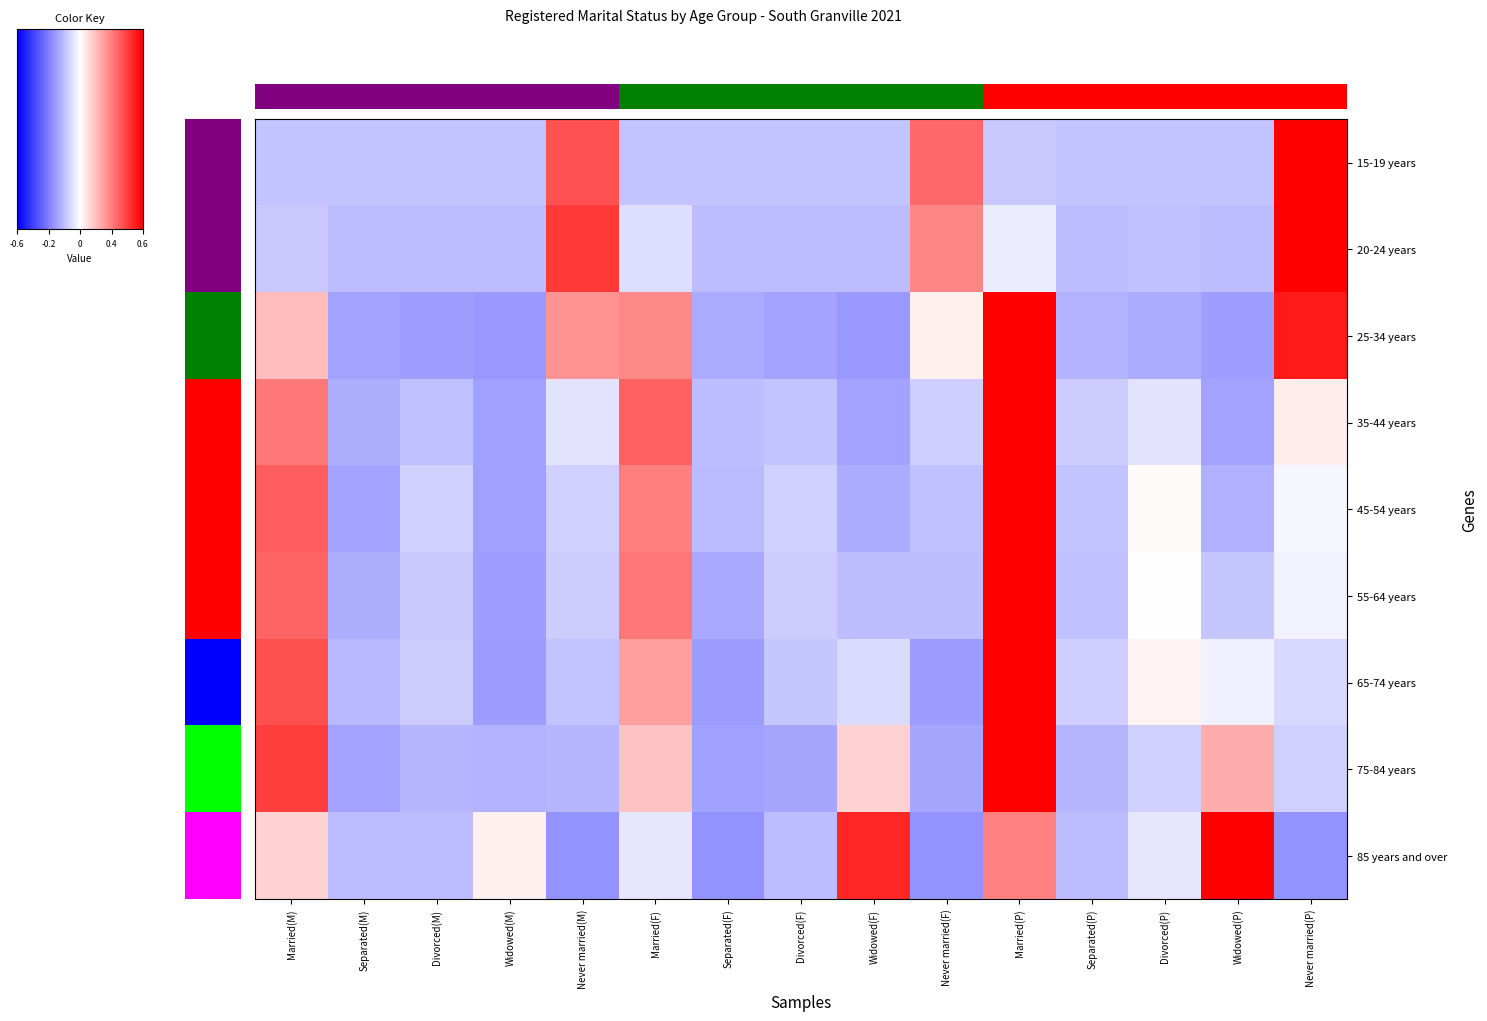

Reading right to left, transcribe all the data shown in this chart.

15-19 years: Never married(P)=3.0	Widowed(P)=-0.5	Divorced(P)=-0.5	Separated(P)=-0.5	Married(P)=-0.4	Never married(F)=1.2	Widowed(F)=-0.5	Divorced(F)=-0.5	Separated(F)=-0.5	Married(F)=-0.5	Never married(M)=1.3	Widowed(M)=-0.5	Divorced(M)=-0.5	Separated(M)=-0.5	Married(M)=-0.5
20-24 years: Never married(P)=3.0	Widowed(P)=-0.5	Divorced(P)=-0.5	Separated(P)=-0.5	Married(P)=-0.2	Never married(F)=0.9	Widowed(F)=-0.5	Divorced(F)=-0.5	Separated(F)=-0.5	Married(F)=-0.3	Never married(M)=1.5	Widowed(M)=-0.5	Divorced(M)=-0.5	Separated(M)=-0.5	Married(M)=-0.4
25-34 years: Never married(P)=1.8	Widowed(P)=-0.8	Divorced(P)=-0.7	Separated(P)=-0.6	Married(P)=2.3	Never married(F)=0.1	Widowed(F)=-0.8	Divorced(F)=-0.7	Separated(F)=-0.7	Married(F)=0.9	Never married(M)=0.8	Widowed(M)=-0.8	Divorced(M)=-0.8	Separated(M)=-0.7	Married(M)=0.5
35-44 years: Never married(P)=0.1	Widowed(P)=-0.7	Divorced(P)=-0.2	Separated(P)=-0.4	Married(P)=3.0	Never married(F)=-0.4	Widowed(F)=-0.7	Divorced(F)=-0.5	Separated(F)=-0.5	Married(F)=1.2	Never married(M)=-0.2	Widowed(M)=-0.7	Divorced(M)=-0.5	Separated(M)=-0.6	Married(M)=1.1
45-54 years: Never married(P)=-0.1	Widowed(P)=-0.6	Divorced(P)=0.0	Separated(P)=-0.5	Married(P)=3.1	Never married(F)=-0.5	Widowed(F)=-0.6	Divorced(F)=-0.4	Separated(F)=-0.5	Married(F)=1.0	Never married(M)=-0.4	Widowed(M)=-0.7	Divorced(M)=-0.4	Separated(M)=-0.7	Married(M)=1.3
55-64 years: Never married(P)=-0.1	Widowed(P)=-0.4	Divorced(P)=-0.0	Separated(P)=-0.5	Married(P)=3.1	Never married(F)=-0.5	Widowed(F)=-0.5	Divorced(F)=-0.4	Separated(F)=-0.7	Married(F)=1.1	Never married(M)=-0.4	Widowed(M)=-0.8	Divorced(M)=-0.4	Separated(M)=-0.6	Married(M)=1.2
65-74 years: Never married(P)=-0.3	Widowed(P)=-0.1	Divorced(P)=0.1	Separated(P)=-0.4	Married(P)=3.1	Never married(F)=-0.8	Widowed(F)=-0.3	Divorced(F)=-0.4	Separated(F)=-0.8	Married(F)=0.8	Never married(M)=-0.5	Widowed(M)=-0.8	Divorced(M)=-0.4	Separated(M)=-0.6	Married(M)=1.4
75-84 years: Never married(P)=-0.4	Widowed(P)=0.7	Divorced(P)=-0.4	Separated(P)=-0.6	Married(P)=2.9	Never married(F)=-0.7	Widowed(F)=0.4	Divorced(F)=-0.7	Separated(F)=-0.7	Married(F)=0.5	Never married(M)=-0.6	Widowed(M)=-0.6	Divorced(M)=-0.6	Separated(M)=-0.7	Married(M)=1.5
85 years and over: Never married(P)=-0.8	Widowed(P)=2.7	Divorced(P)=-0.2	Separated(P)=-0.5	Married(P)=1.0	Never married(F)=-0.8	Widowed(F)=1.7	Divorced(F)=-0.5	Separated(F)=-0.8	Married(F)=-0.2	Never married(M)=-0.8	Widowed(M)=0.1	Divorced(M)=-0.5	Separated(M)=-0.5	Married(M)=0.4